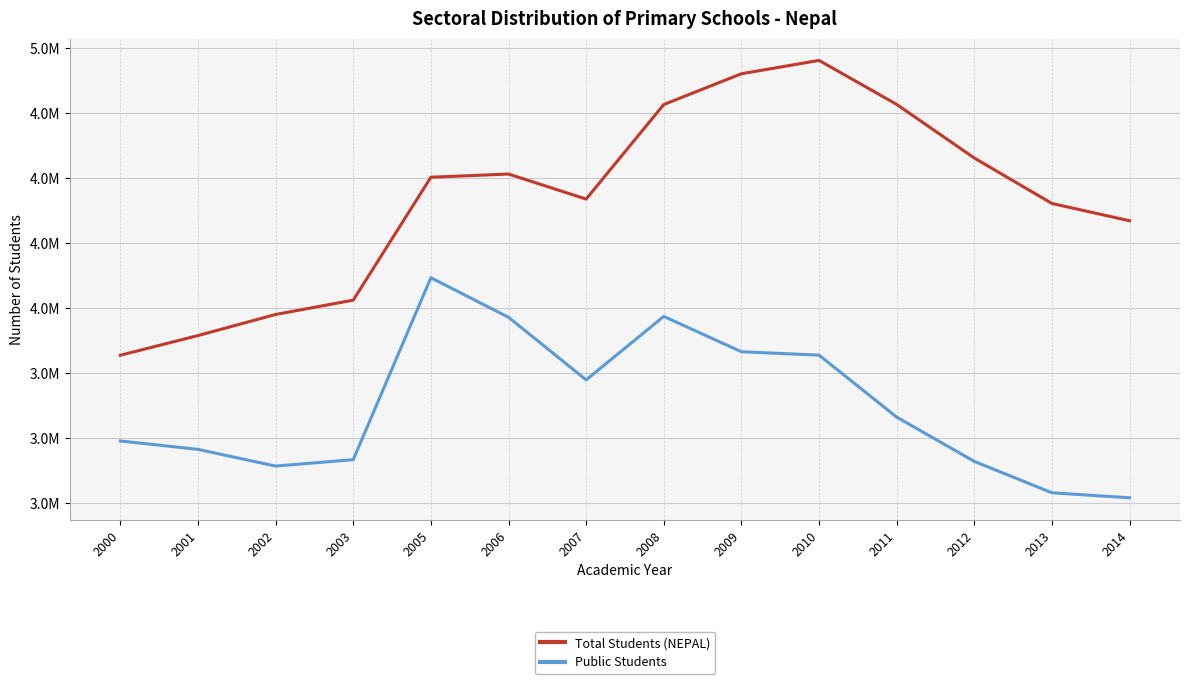

What are all the series names shown in the legend?

Total Students (NEPAL), Public Students